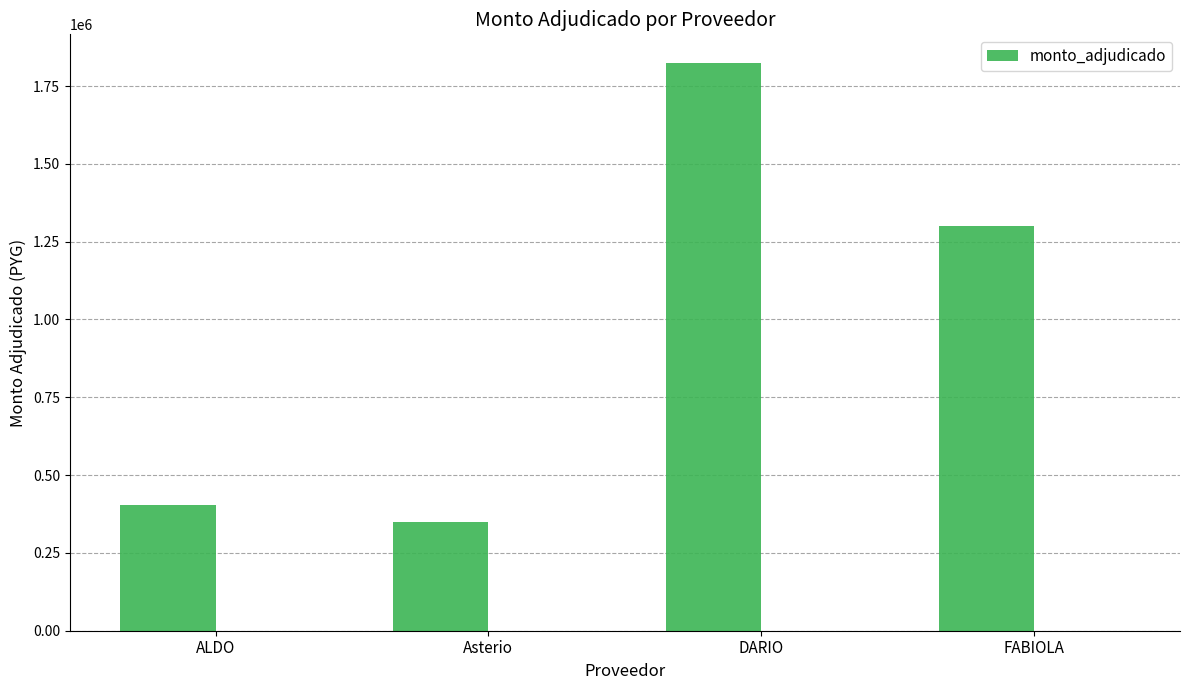

Which label corresponds to the largest value in the chart?

DARIO